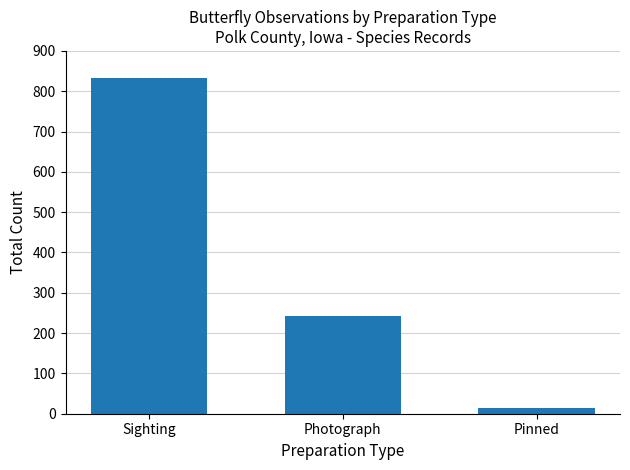

Reading left to right, transcribe all the data shown in this chart.

Sighting=834	Photograph=243	Pinned=13